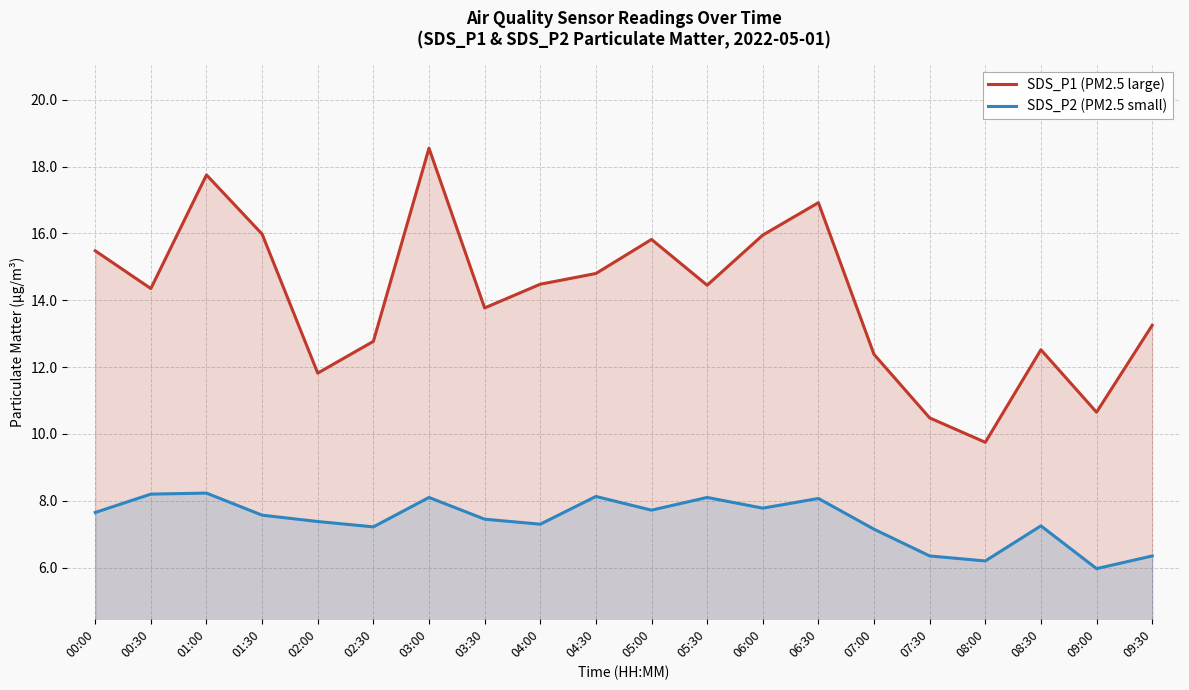

Read the SDS_P1 (PM2.5 large) value at 01:00.

17.8